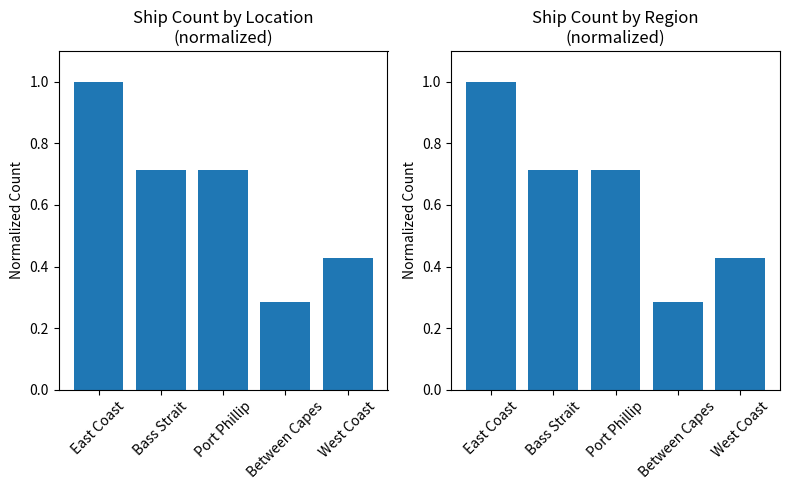

List the labels in order of value, smallest first.

Between Capes, West Coast, Bass Strait, Port Phillip, East Coast